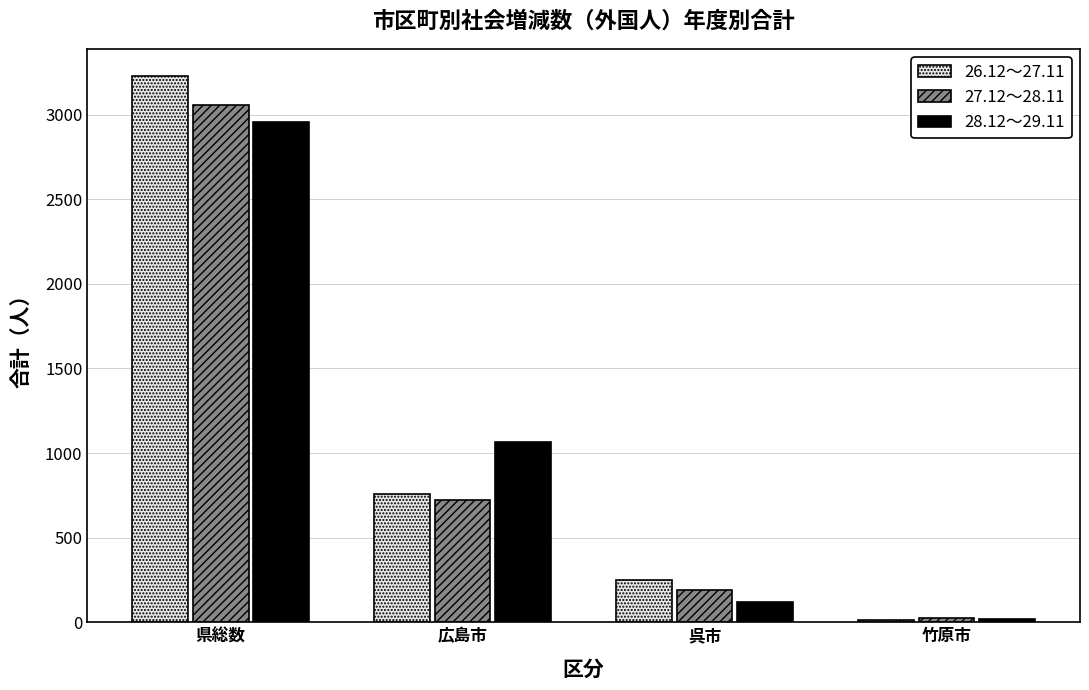

What are all the series names shown in the legend?

26.12～27.11, 27.12～28.11, 28.12～29.11